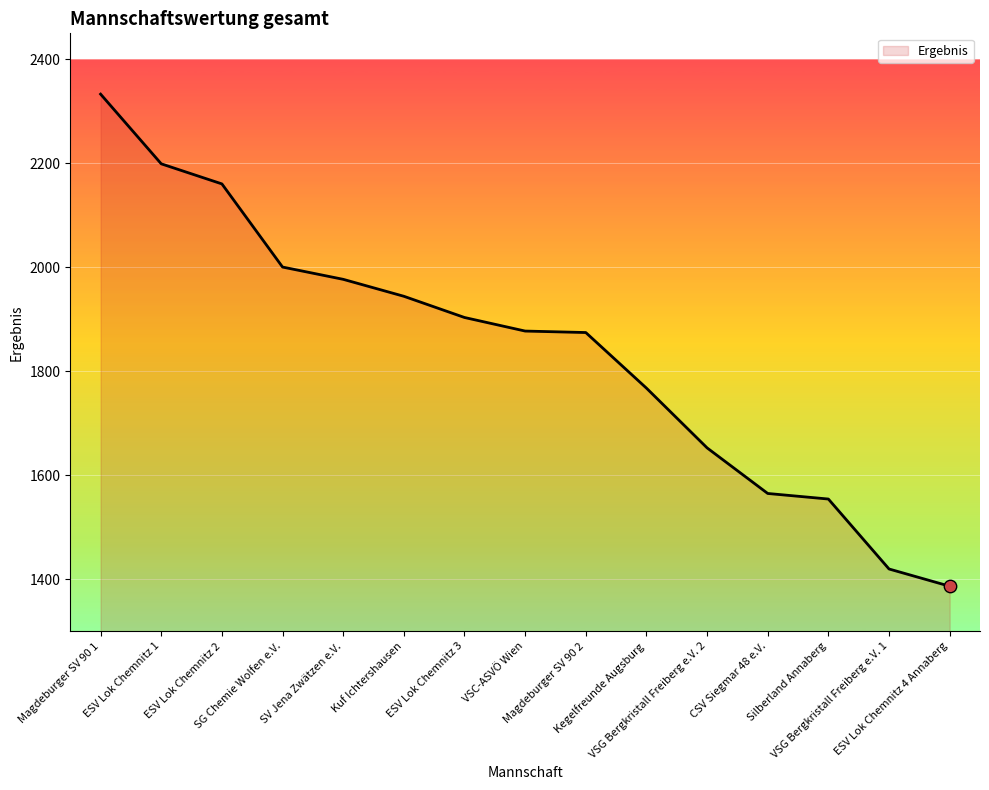

Approximately how many times larger is the value at Magdeburger SV 90 1 compared to ESV Lok Chemnitz 4 Annaberg?

1.7